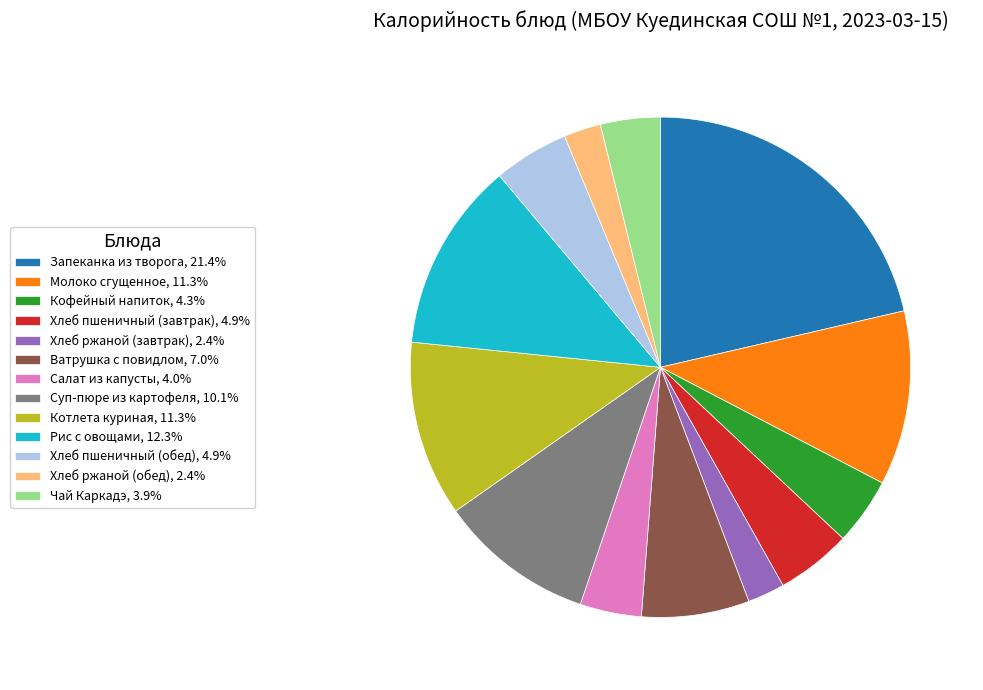

The Хлеб ржаной (завтрак) slice represents 13% of the pie. True or false?

False